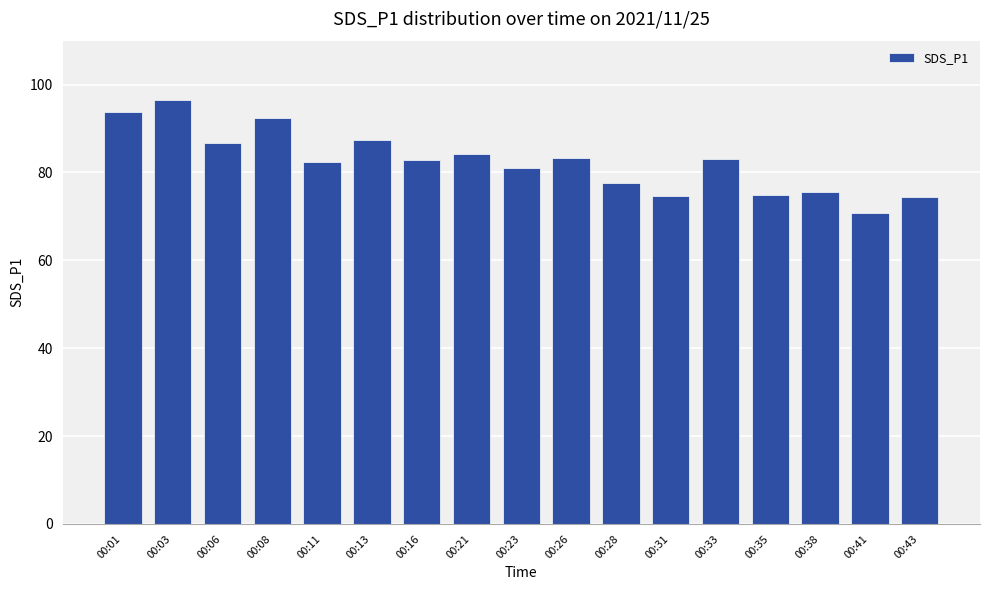

What is the change in value from 00:33 to 00:43?

-8.7